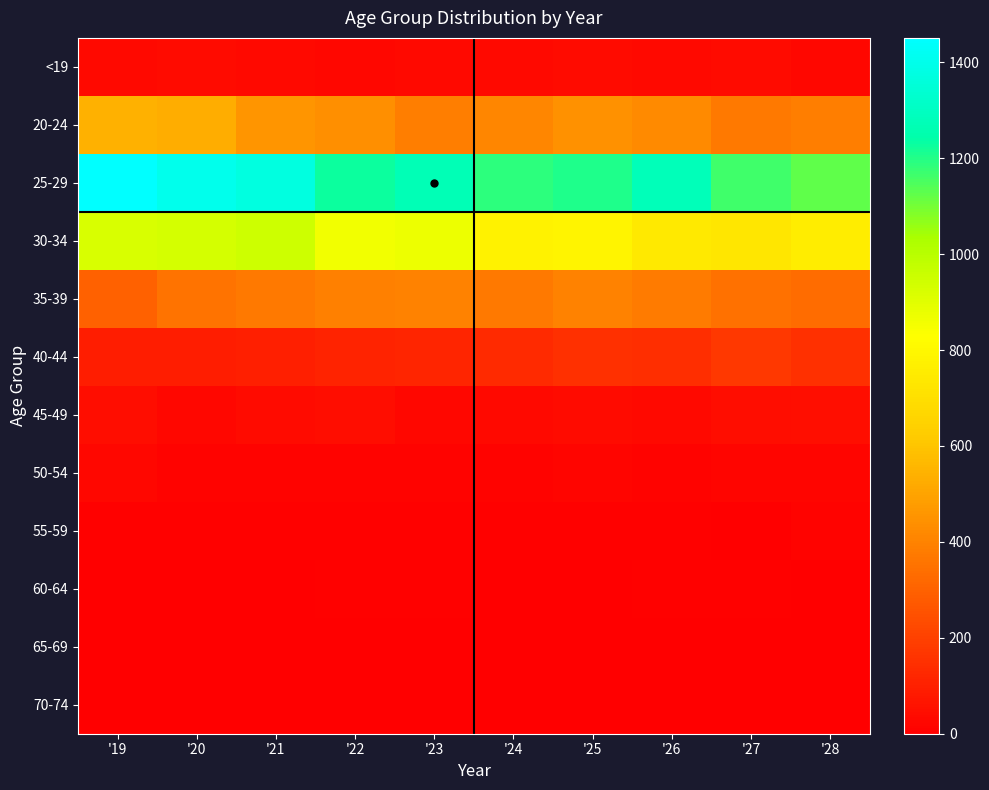

Rank the series at '24 from highest to lowest value.

25-29, 30-34, 20-24, 35-39, 40-44, <19, 45-49, 50-54, 55-59, 60-64, 65-69, 70-74